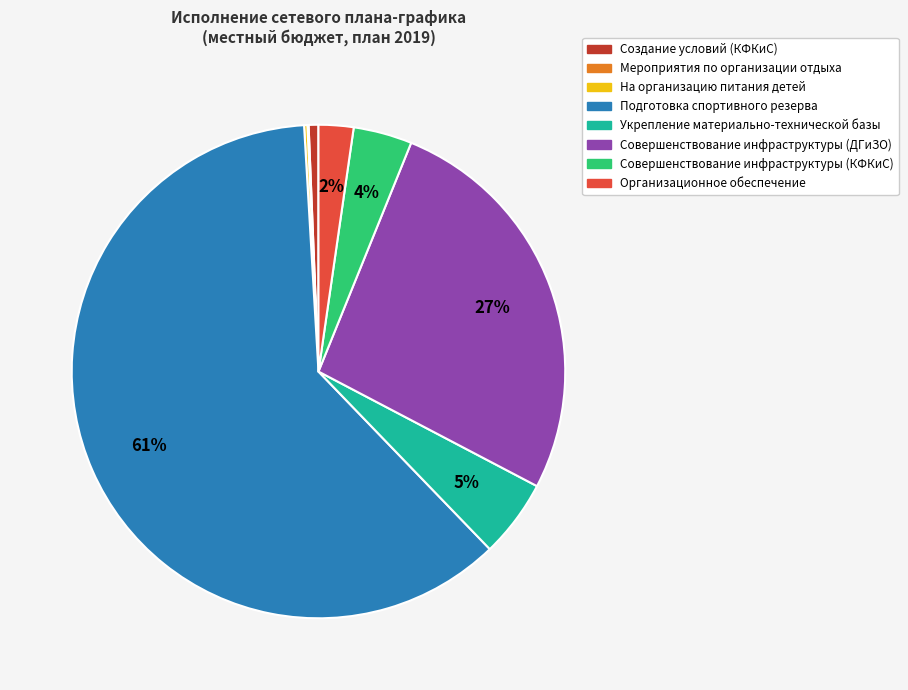

To the nearest percent, what percentage of the pie is Совершенствование инфраструктуры (ДГиЗО)?

27%